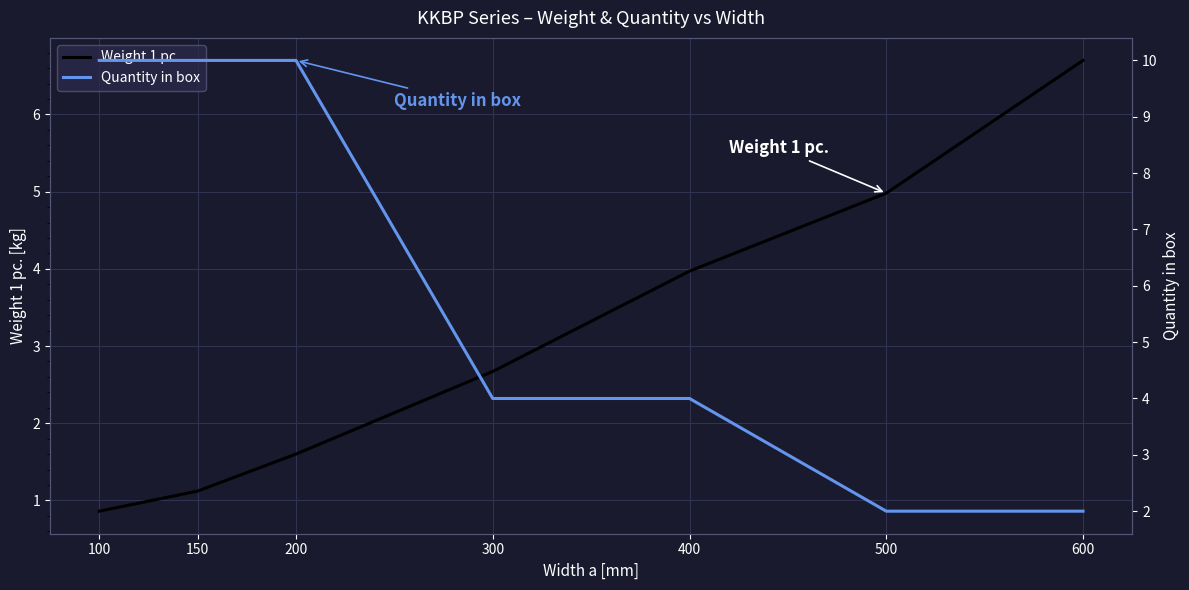

True or false: Quantity in box and Weight 1 pc. intersect in this chart.

True